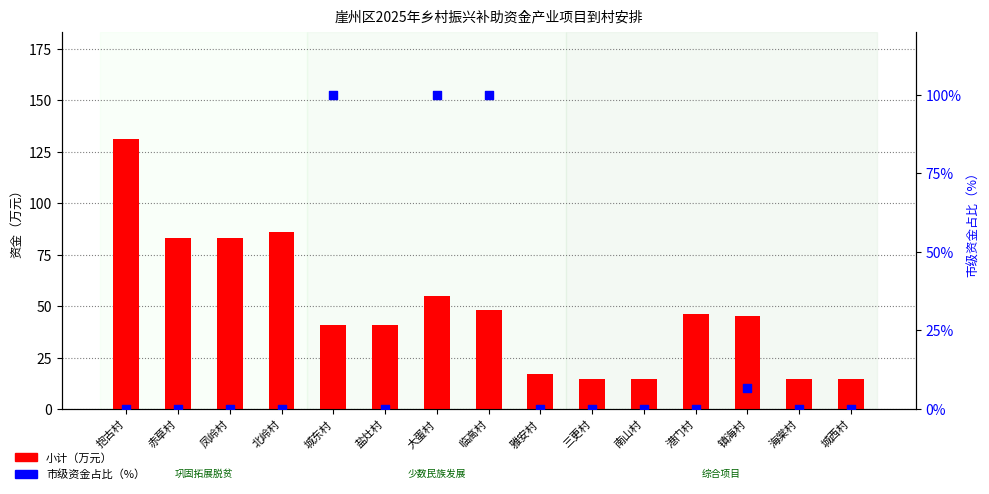

What is the total value across all series at 大蛋村?

155.0